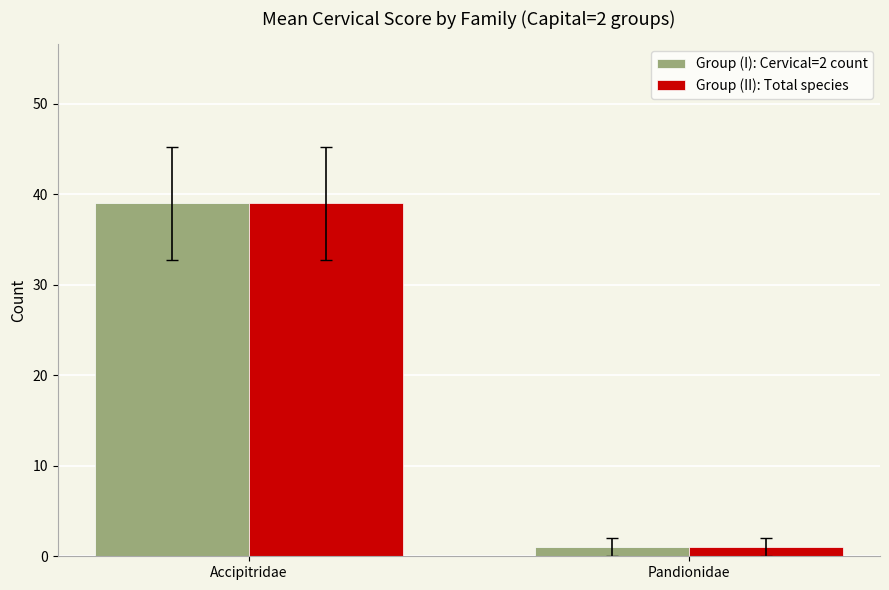

Which category has the highest value in the Group (I): Cervical=2 count series?

Accipitridae